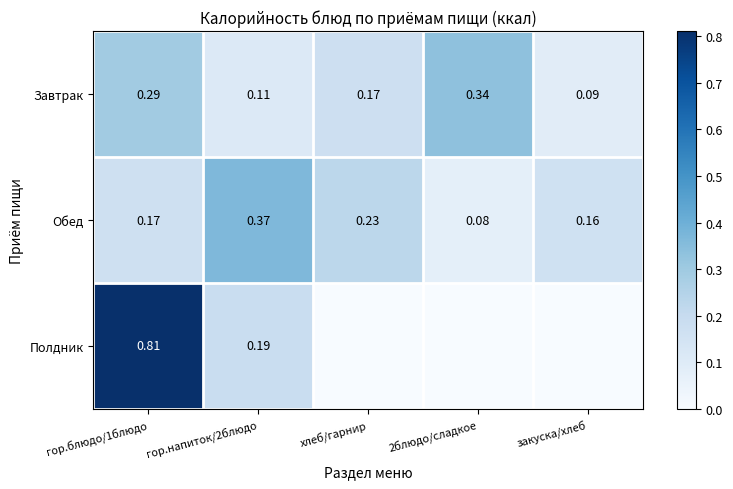

Which series has the largest range (max minus min)?

Полдник